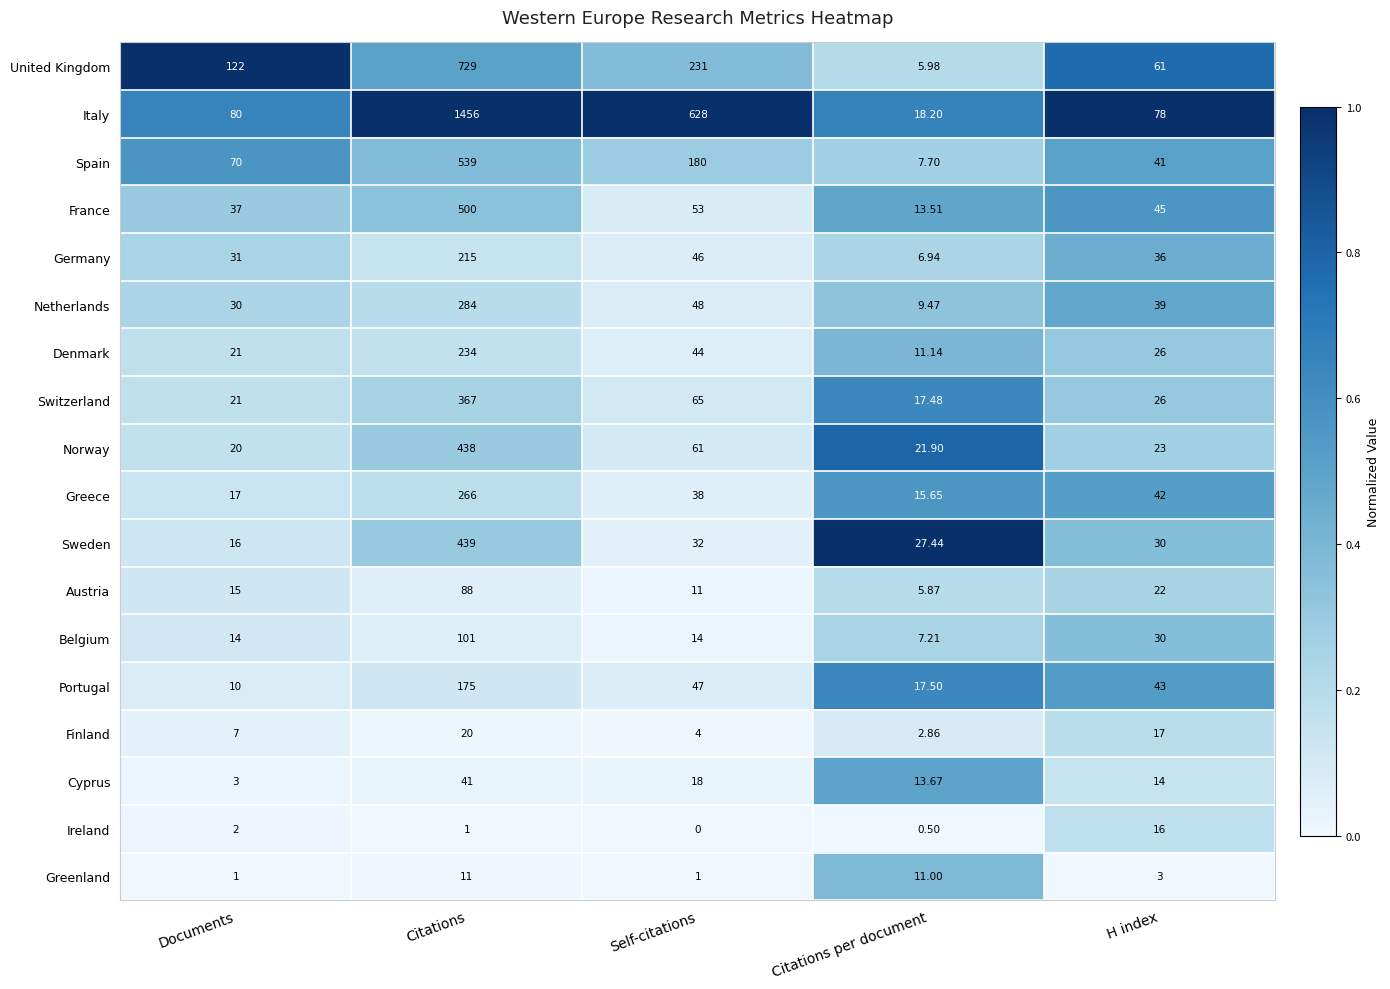

Count the number of categories in the chart.

5